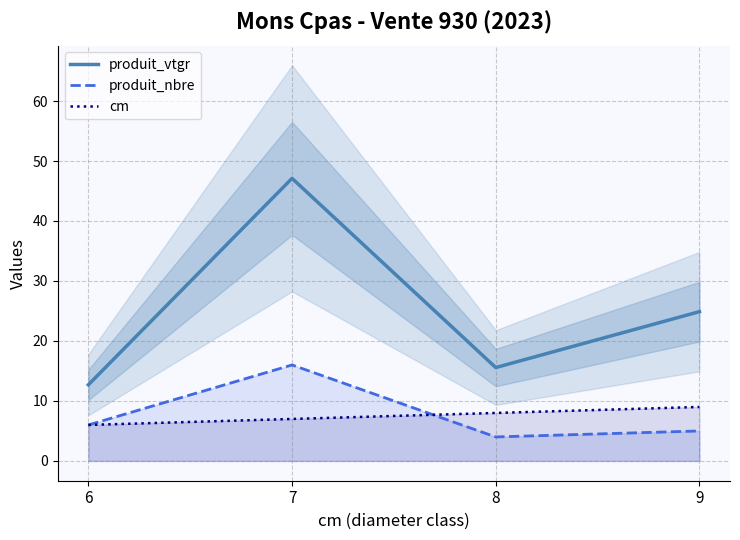

True or false: cm has a value of 9.8 at 6.

False